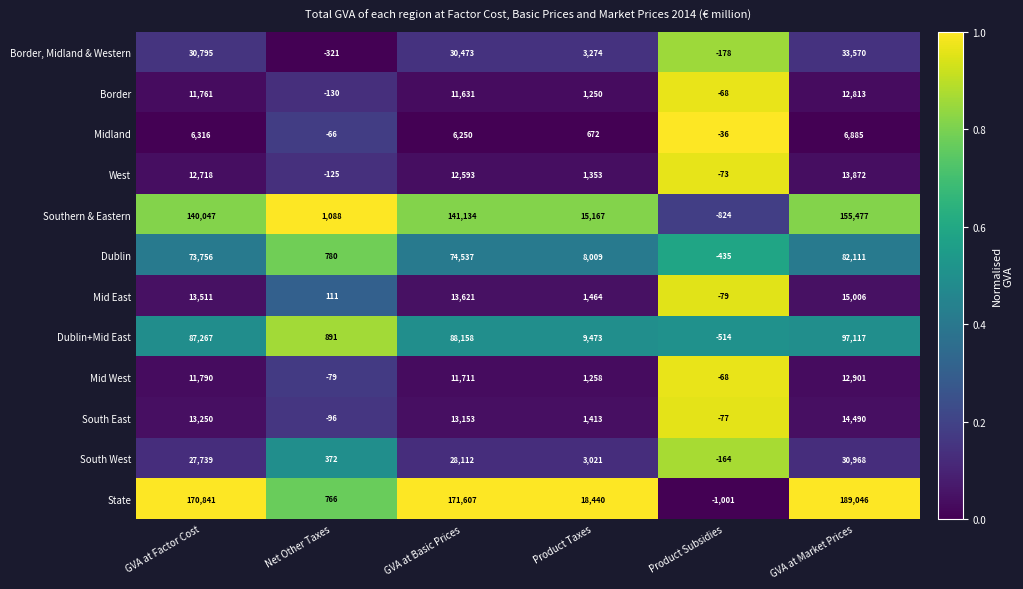

Where is Mid West nearest to the value 6411?

Product Taxes